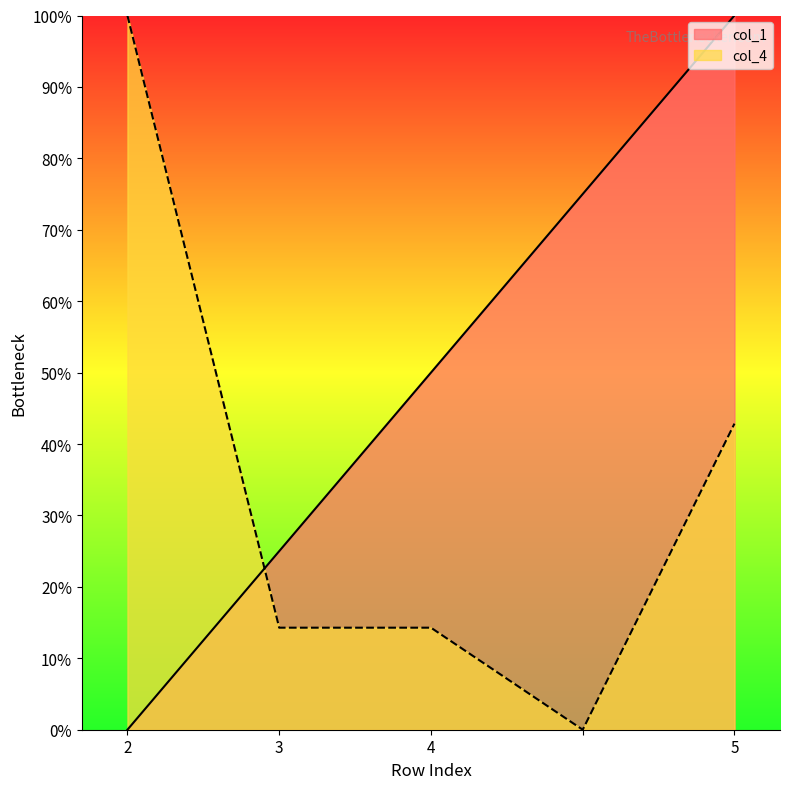

What are all the series names shown in the legend?

col_1, col_4